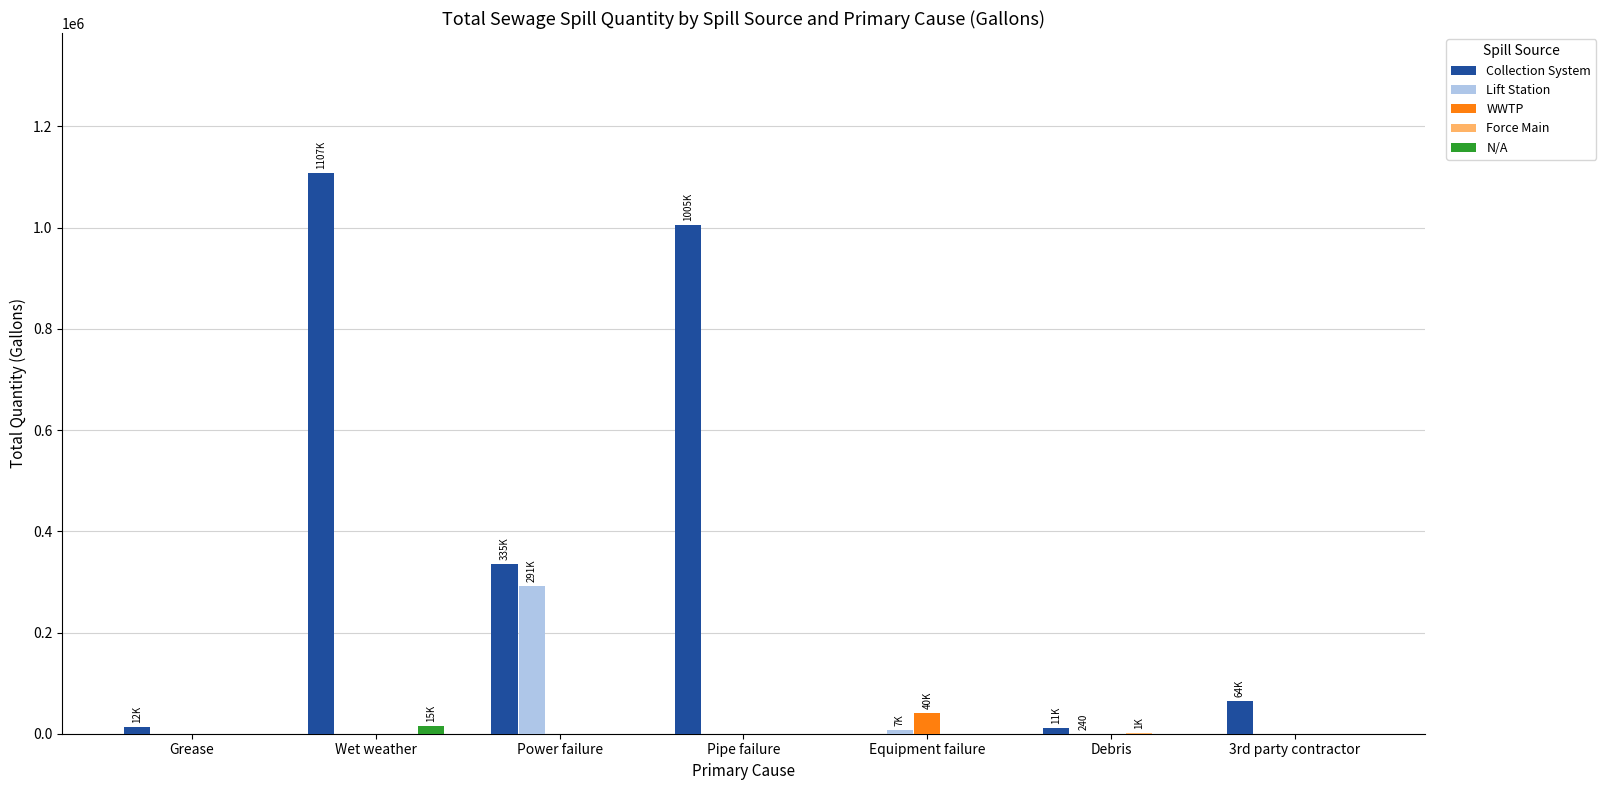

Between Grease and Pipe failure, which series saw the biggest shift?

Collection System